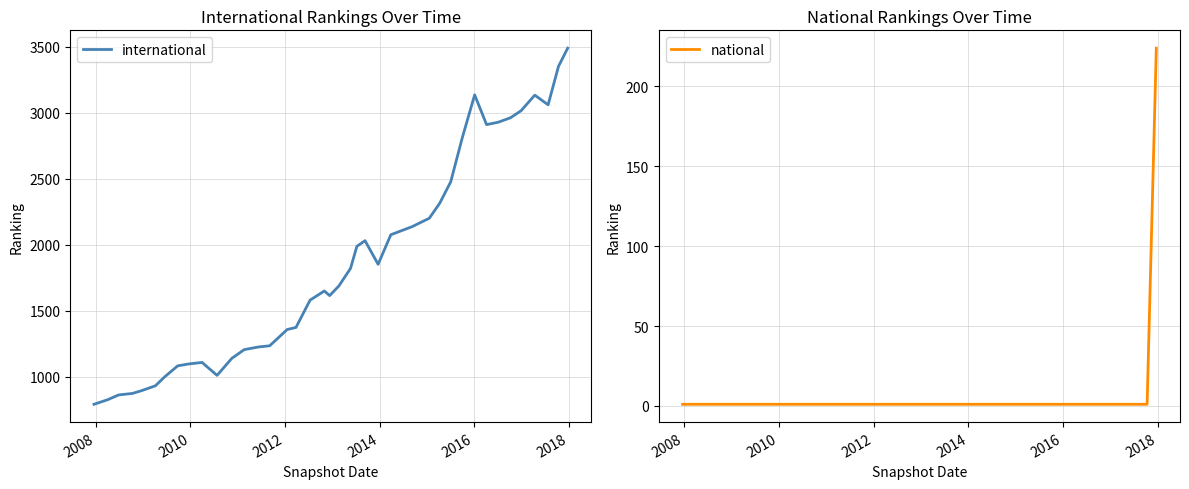

What is the highest value of the national series?

224